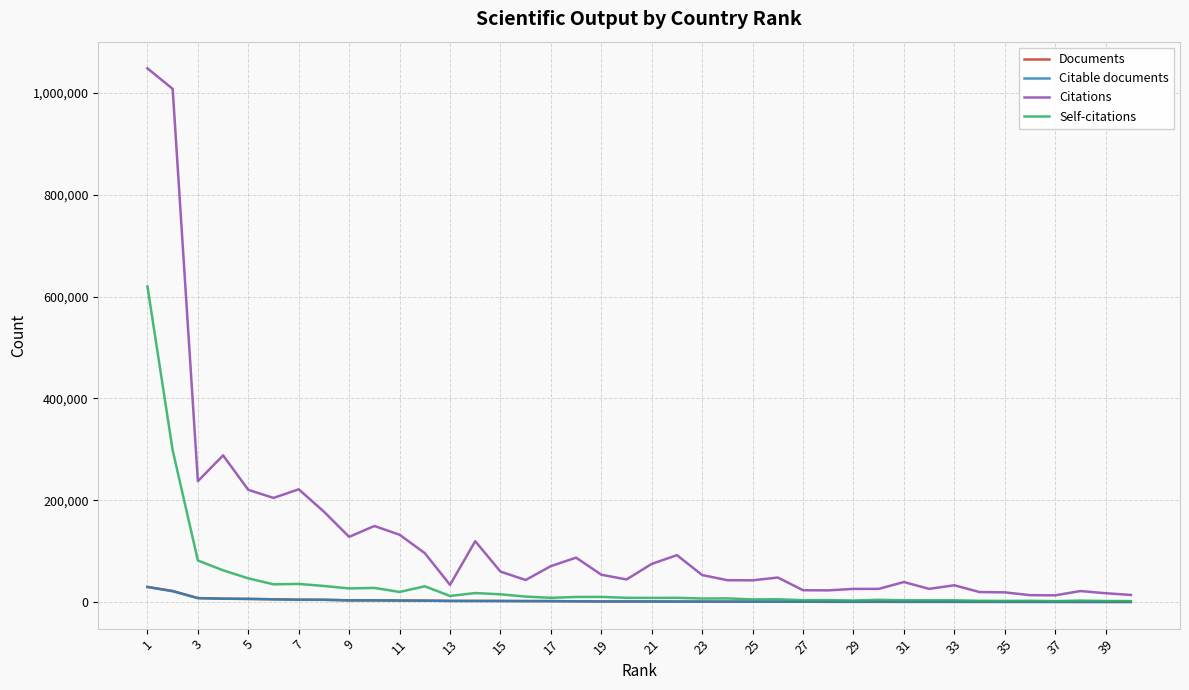

Which series has the widest spread of values?

Citations